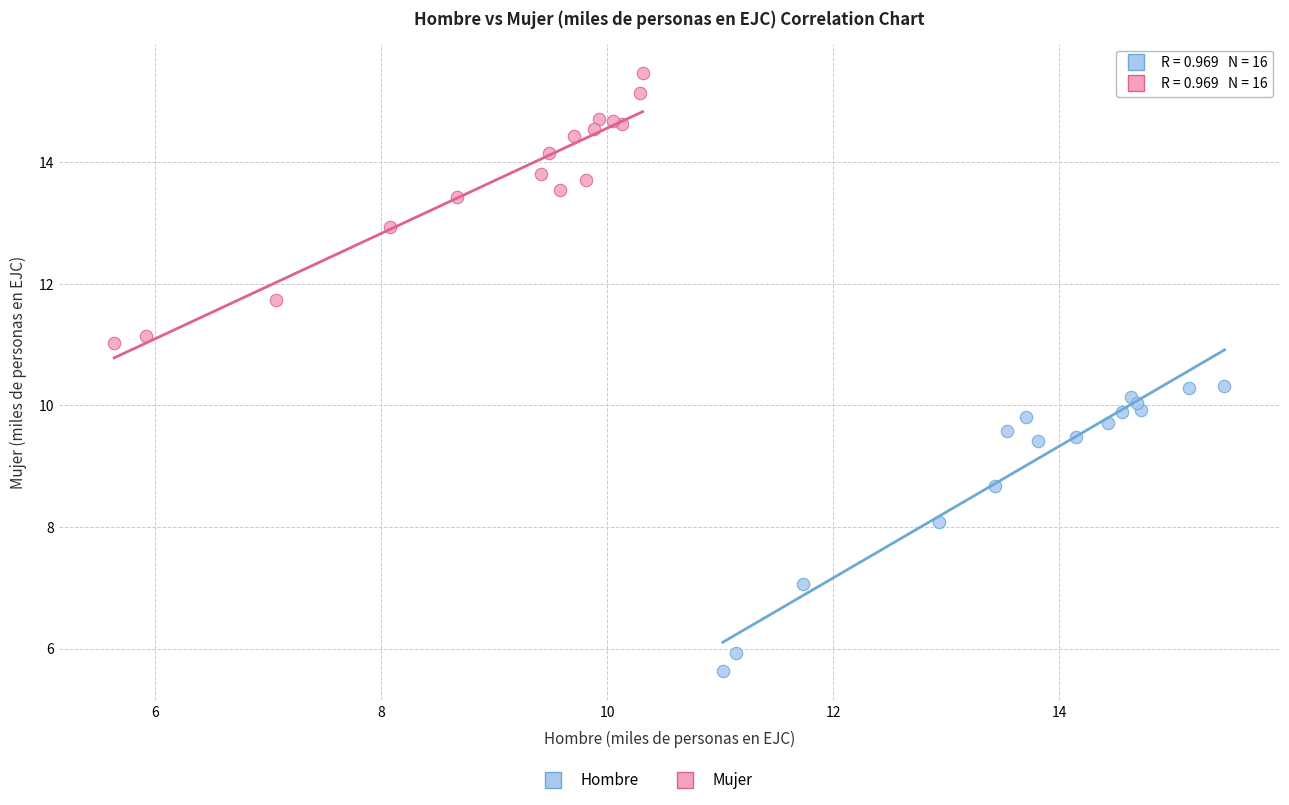

Which series has the widest spread of Y values?

Hombre